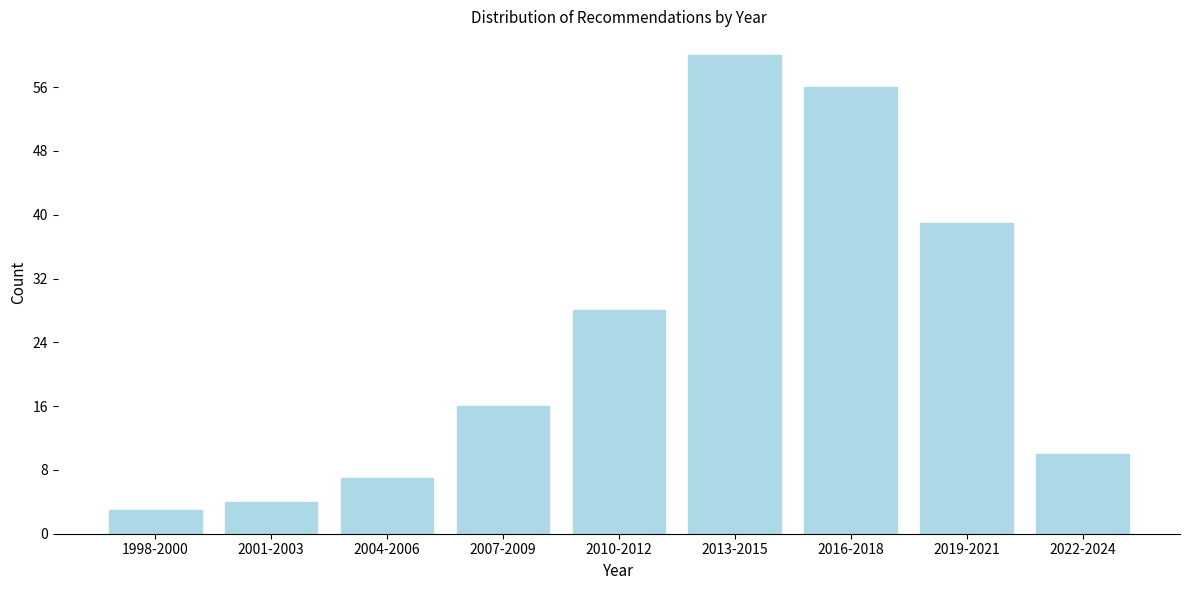

Reading right to left, list all the values displayed in this chart.

10	39	56	60	28	16	7	4	3